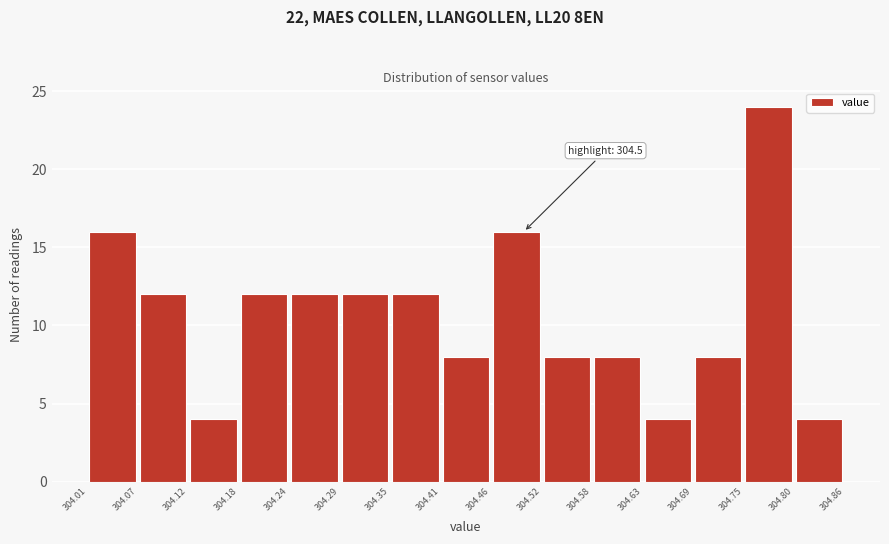

Which range on the x-axis has the tallest bar?

304.75 to 304.80